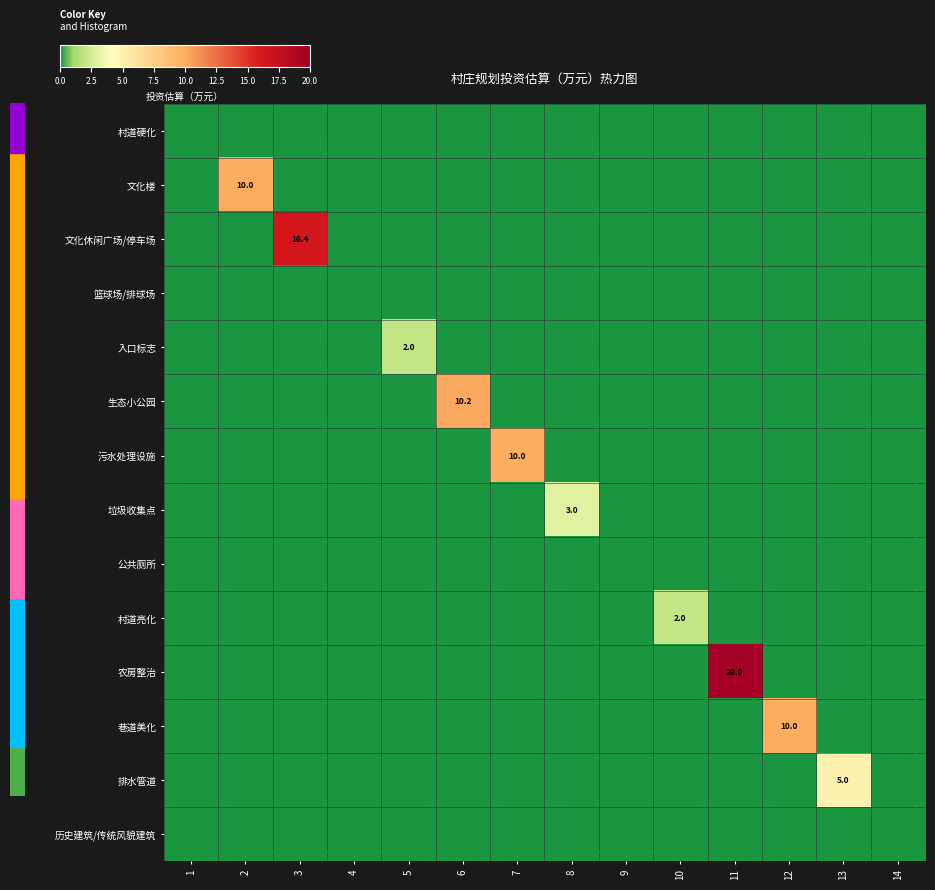

Is it true that 村道亮化 equals 2.7 at 10?

False